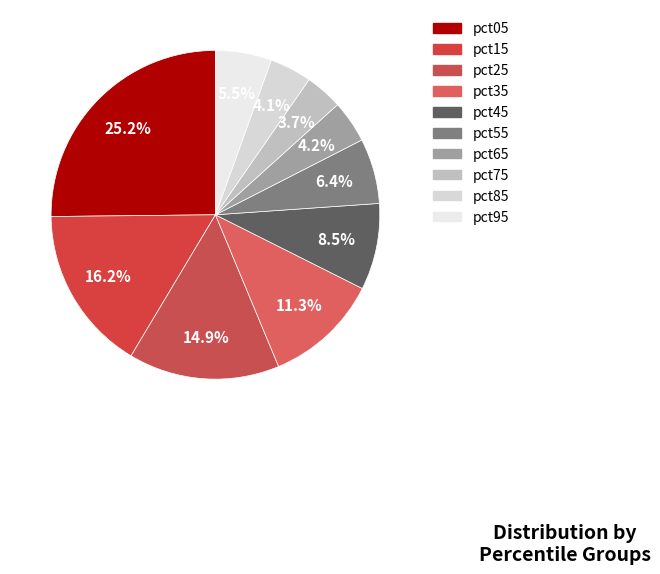

Does pct95 account for over 50% of the chart?

No